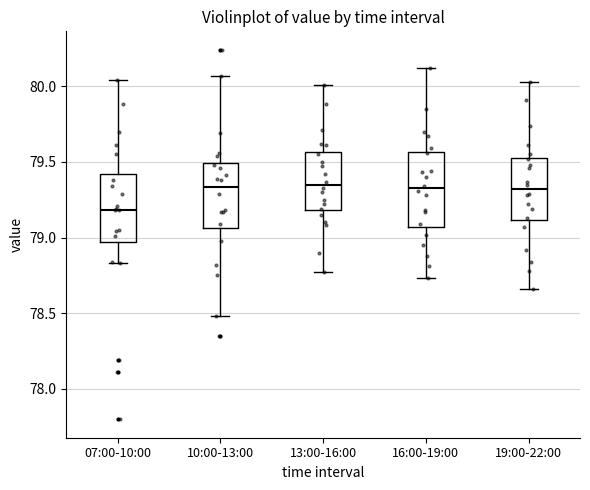

Reading left to right, transcribe this box plot: for each box, give where its median line is, the range the box spans, and where its two whiskers end, as read against the y-axis. The values are not printed on the chart, so give them approximately, as read against the axis.

07:00-10:00: median 79.20, box 78.95 to 79.40, whiskers 78.85 to 80.05
10:00-13:00: median 79.35, box 79.05 to 79.50, whiskers 78.50 to 80.05
13:00-16:00: median 79.35, box 79.20 to 79.55, whiskers 78.75 to 80.00
16:00-19:00: median 79.35, box 79.05 to 79.55, whiskers 78.75 to 80.10
19:00-22:00: median 79.30, box 79.10 to 79.55, whiskers 78.65 to 80.05